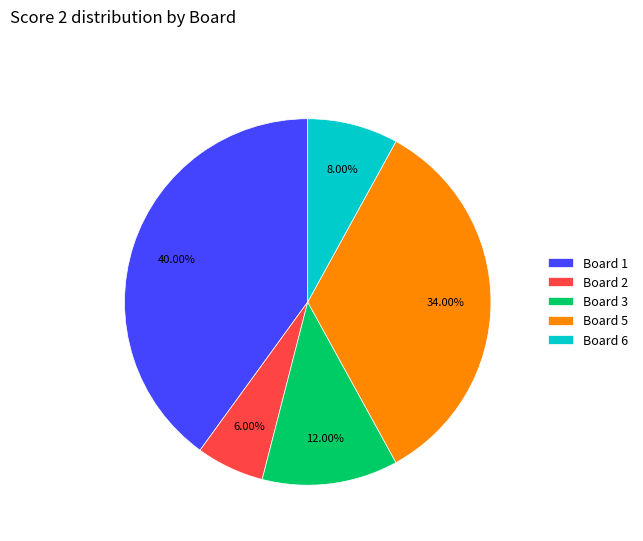

Between Board 5 and Board 3, which is larger?

Board 5